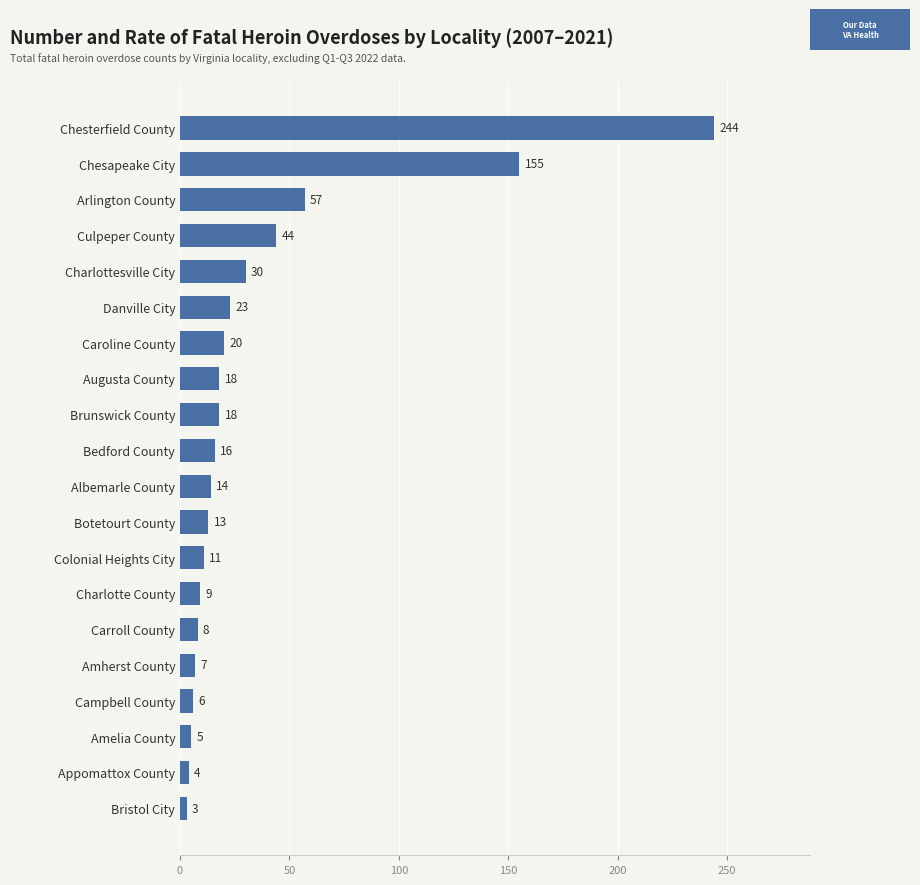

What is the minimum value shown in the chart?

3